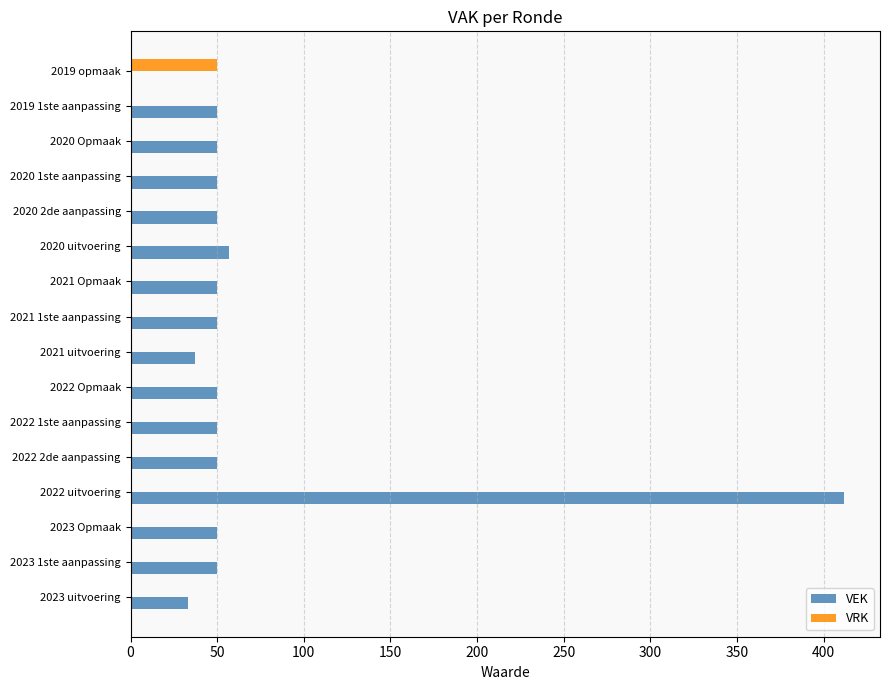

Read the VEK value at 2023 uitvoering.

33